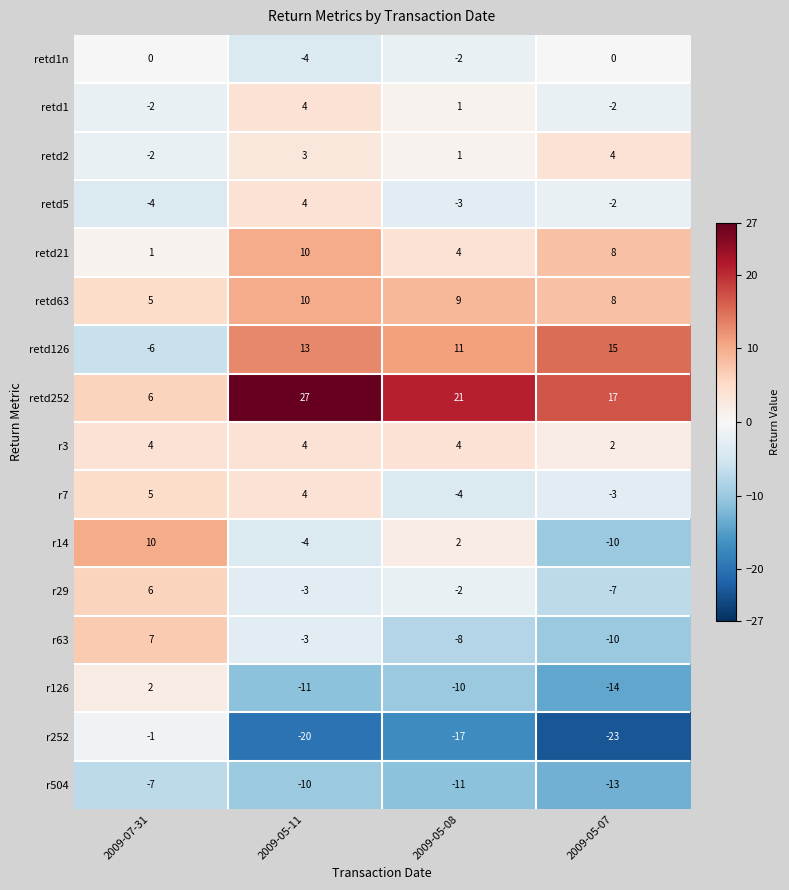

Count the r7 values in the range -3 to 5.

3